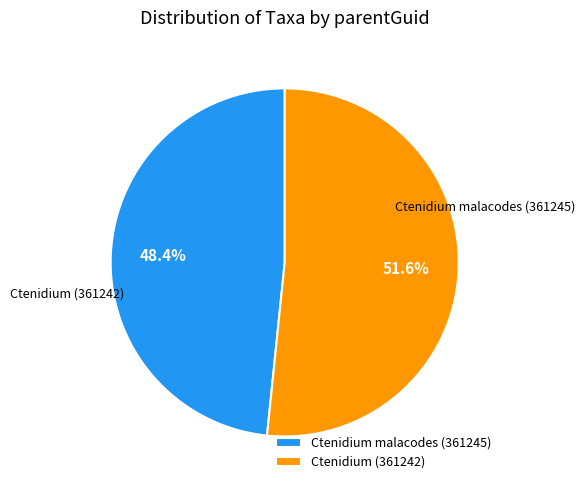

Is it true that Ctenidium (361242) is 59% of the pie?

False